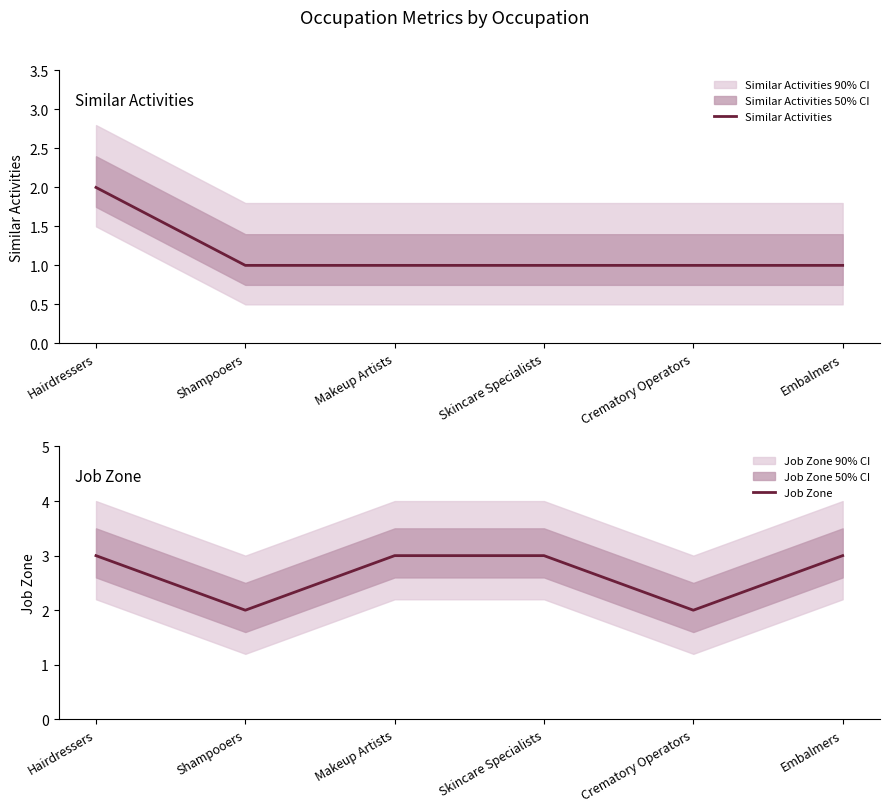

Which has a higher value, Shampooers or Makeup Artists?

Shampooers